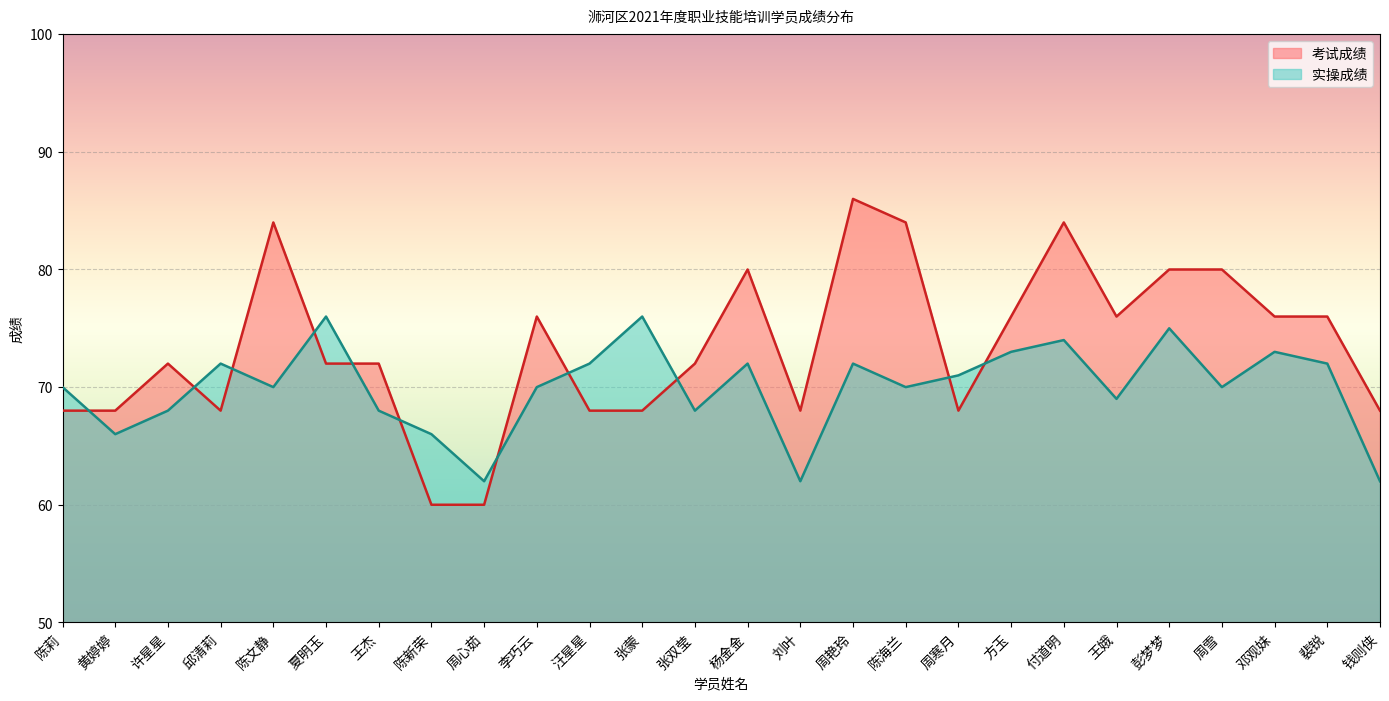

How many categories are shown in the chart?

26